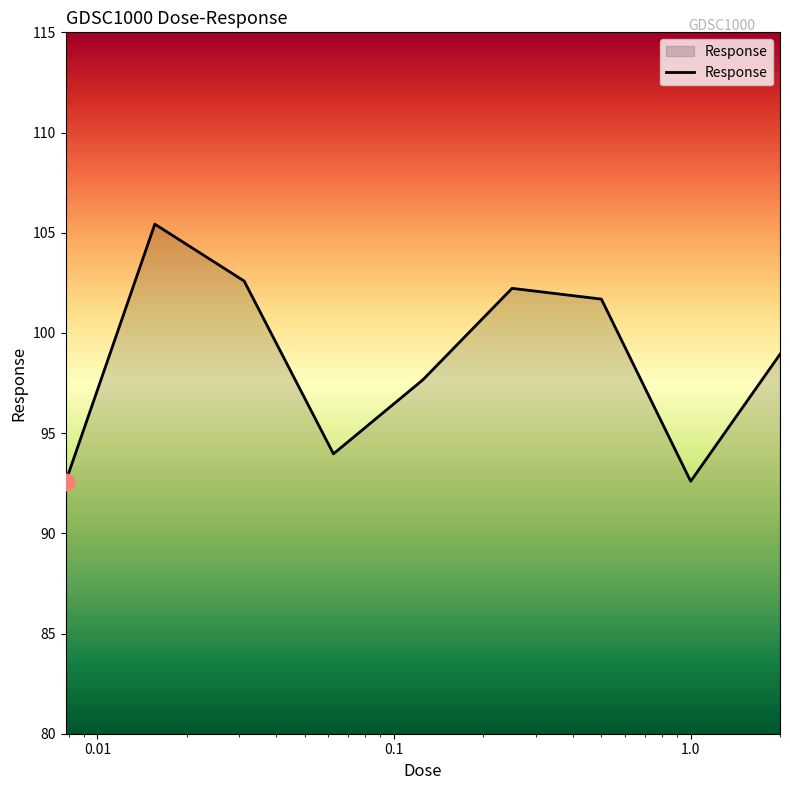

How many series are shown in this chart?

1